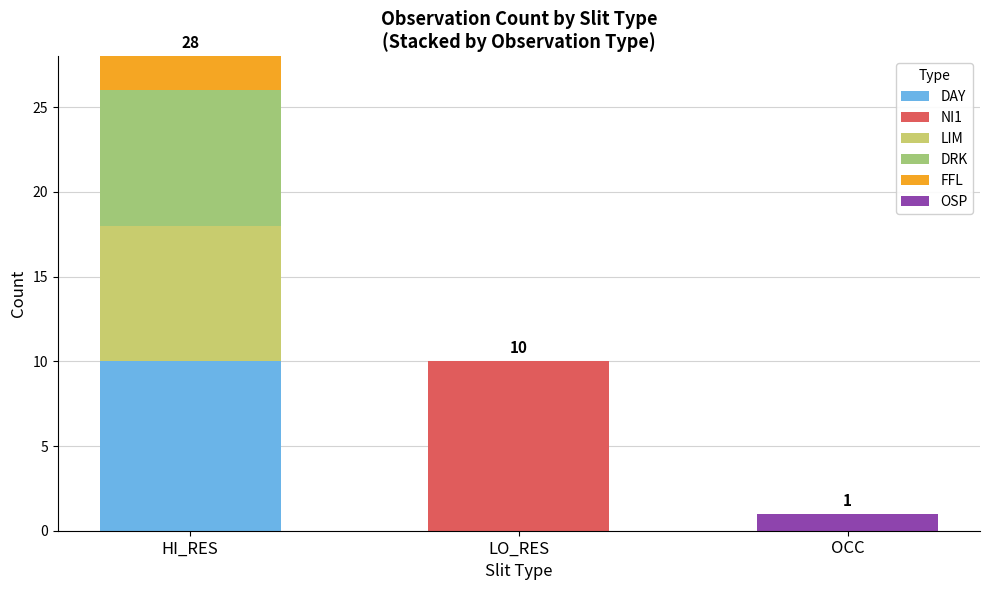

The DAY series shows 0 at OCC. True or false?

True